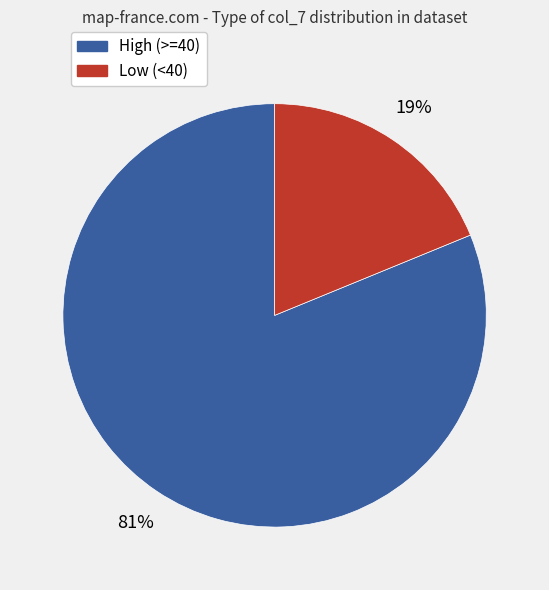

To the nearest percent, what is the difference between the largest and smallest slice percentages?

62%